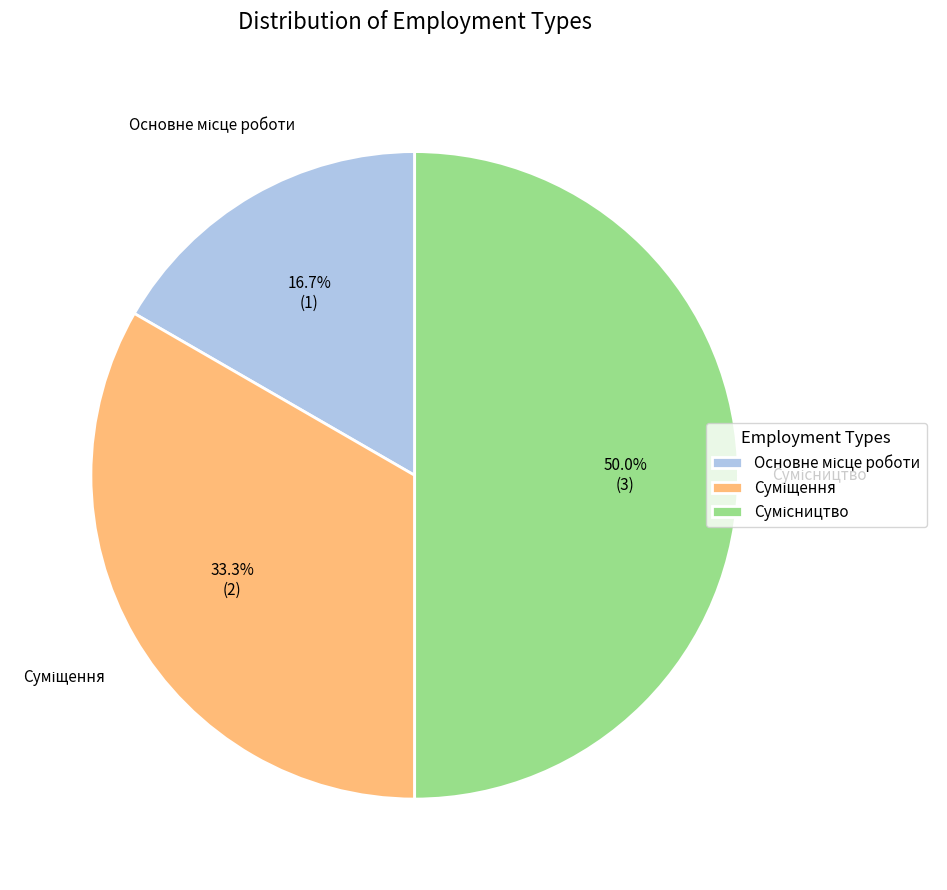

How many slices are in this pie chart?

3